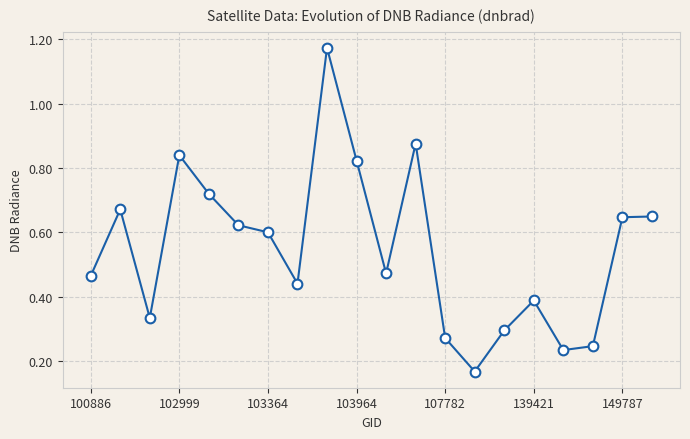

True or false: the data has more than 2 interior local peaks.

True